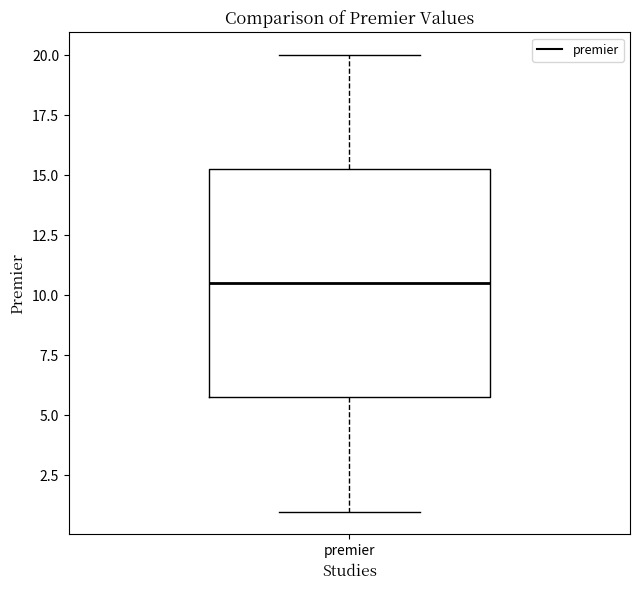

Transcribe this box plot: give where the median line is, the range the box spans, and where the two whiskers end, as read against the y-axis. The values are not printed on the chart, so give them approximately, as read against the axis.

median 10.5, box 6.0 to 15.5, whiskers 1.0 to 20.0